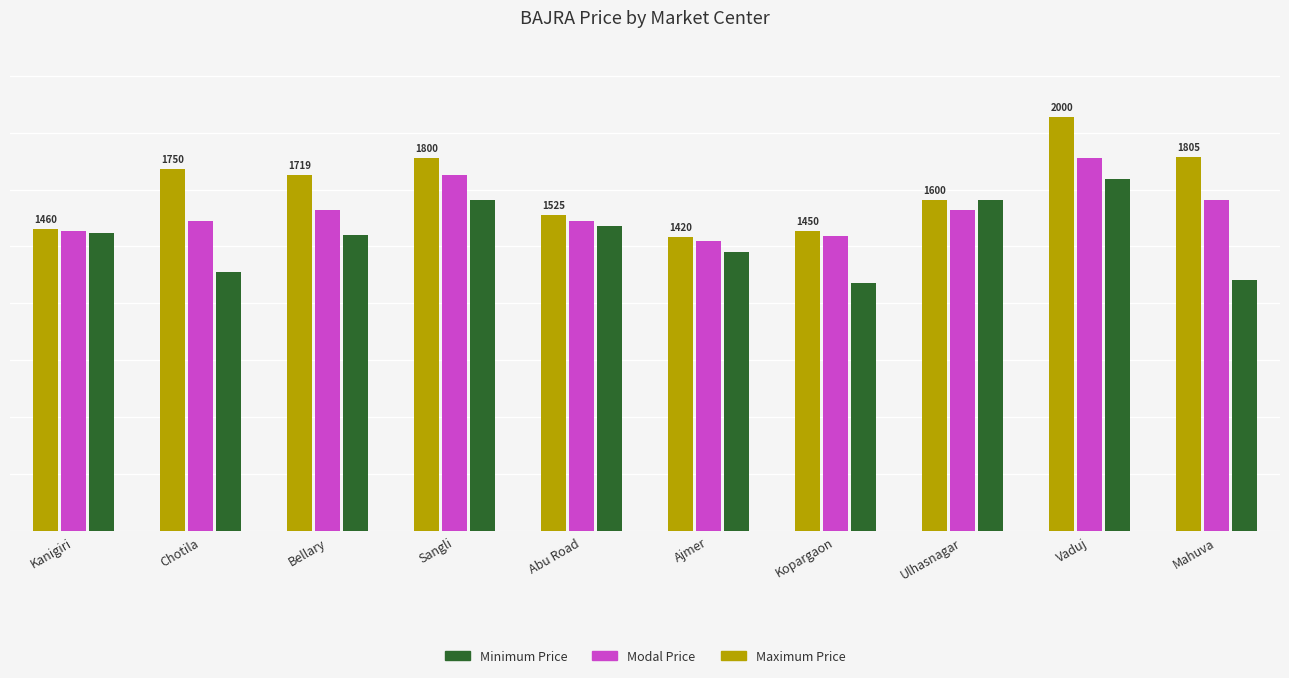

At which label does Maximum Price reach its peak?

Vaduj